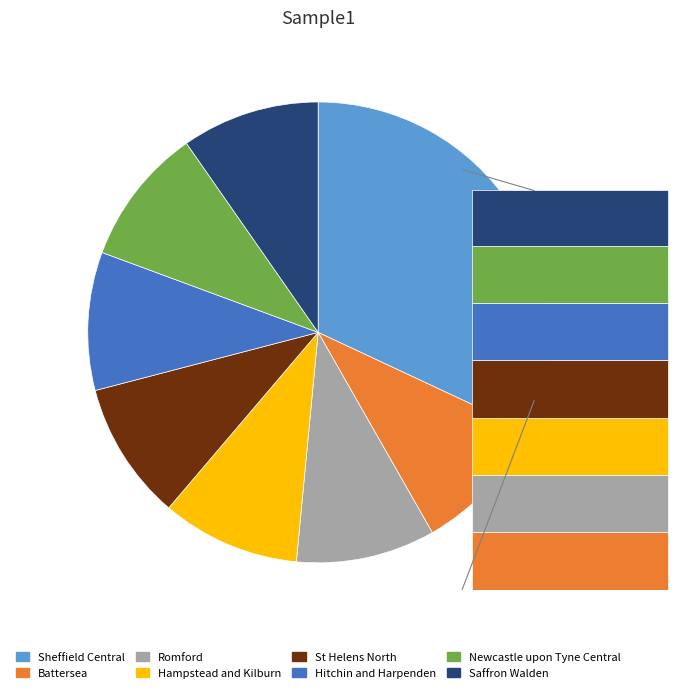

What percentage is NOT represented by St Helens North?

90.3%